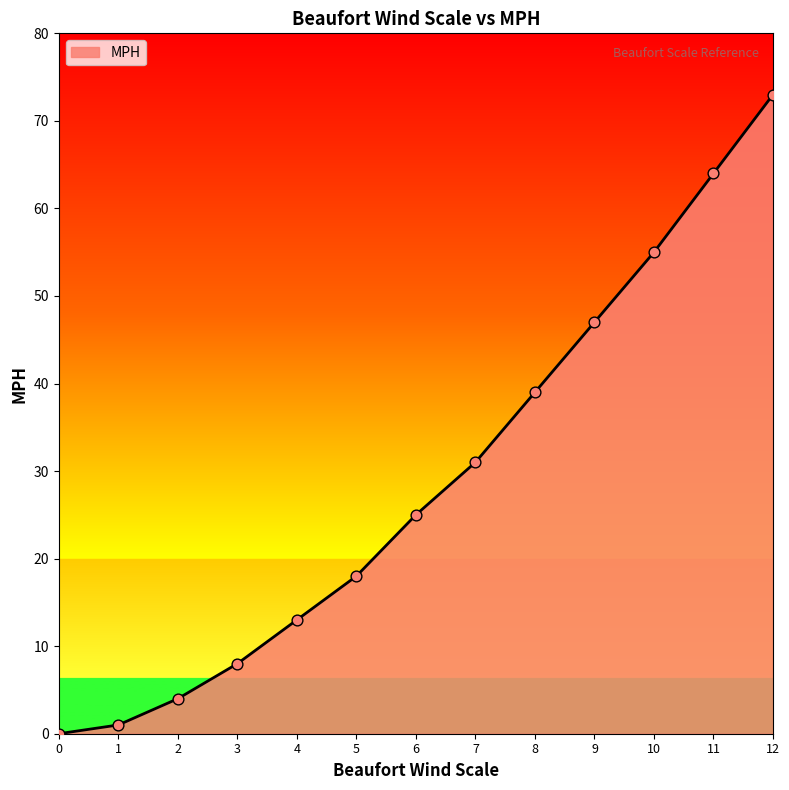

What is the change in value from 8 to 12?

+34